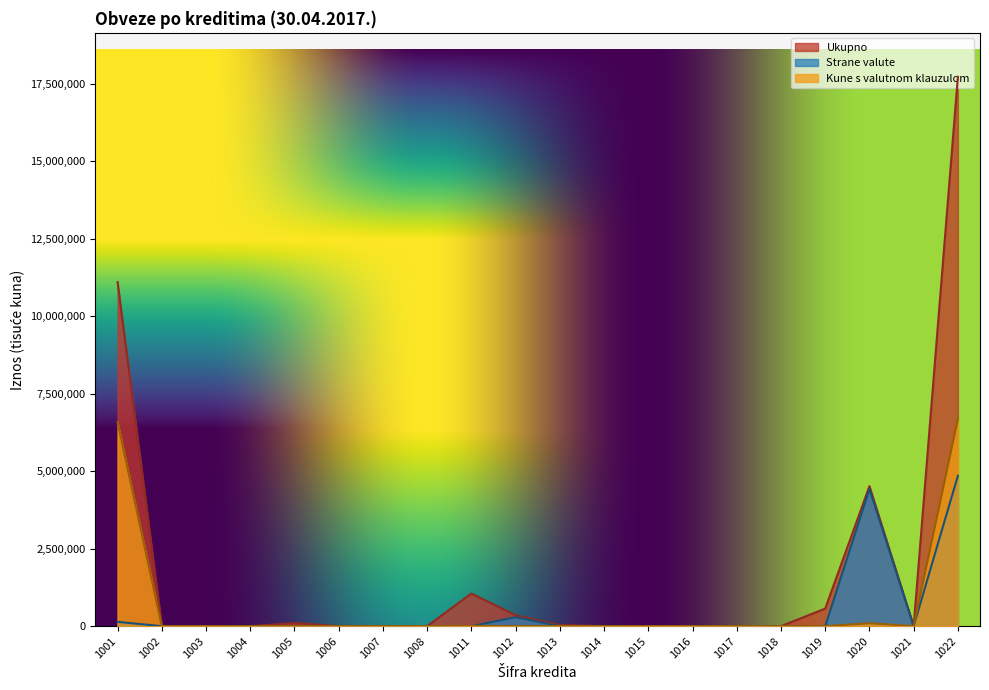

What is the average value of the Kune s valutnom klauzulom series?

667952